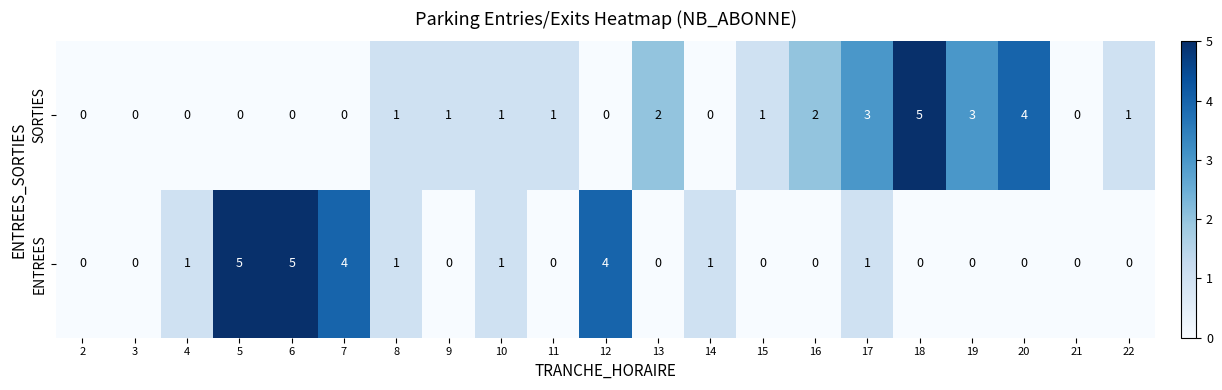

Which series has the largest total across all categories?

SORTIES